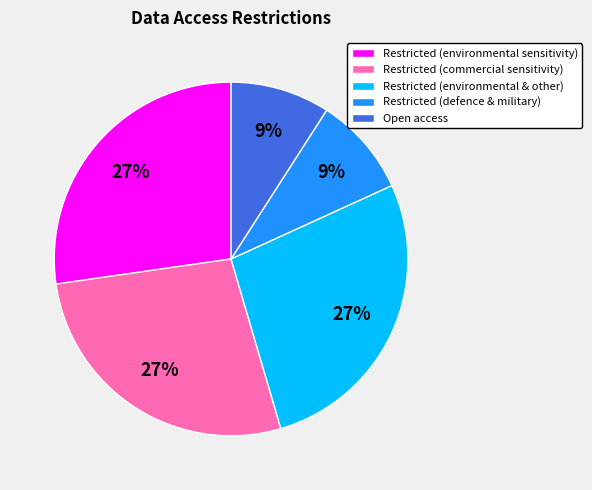

Is it true that Open access is 9% of the pie?

True